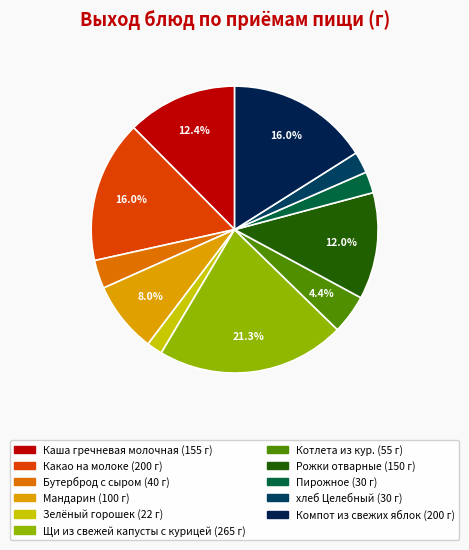

Is there any slice that represents more than half of the pie?

No